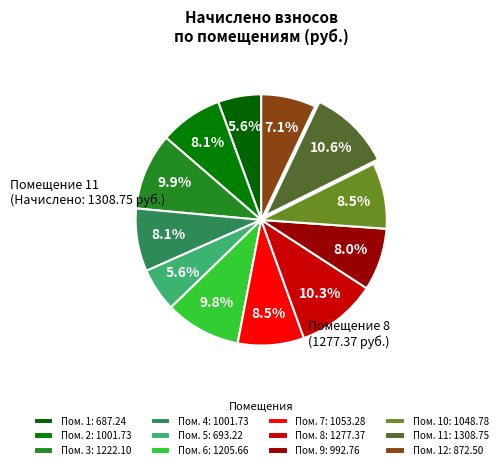

Count the number of slices in the pie.

12